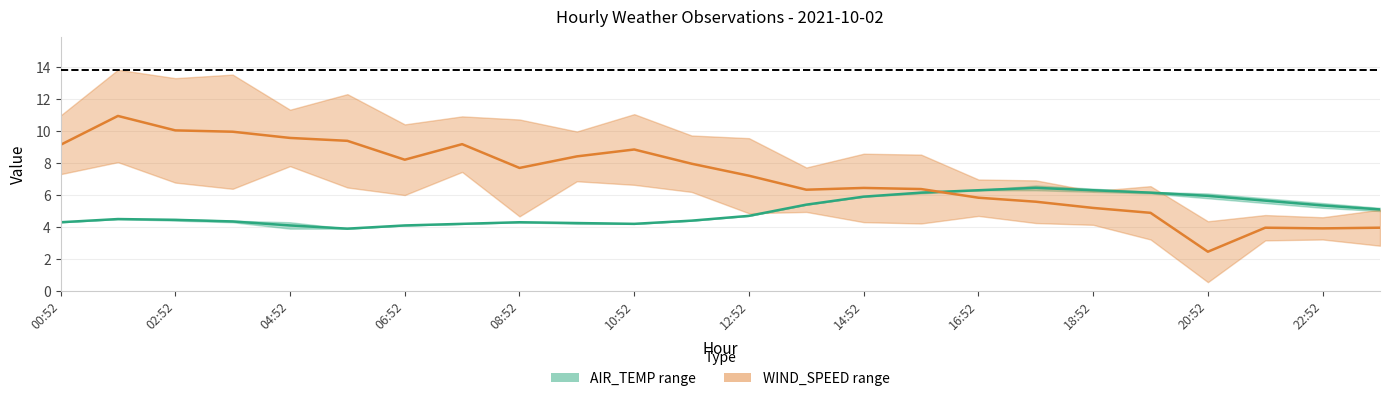

In WIND_SPEED mid, how many points are lower than both neighbors (excluding endpoints)?

5